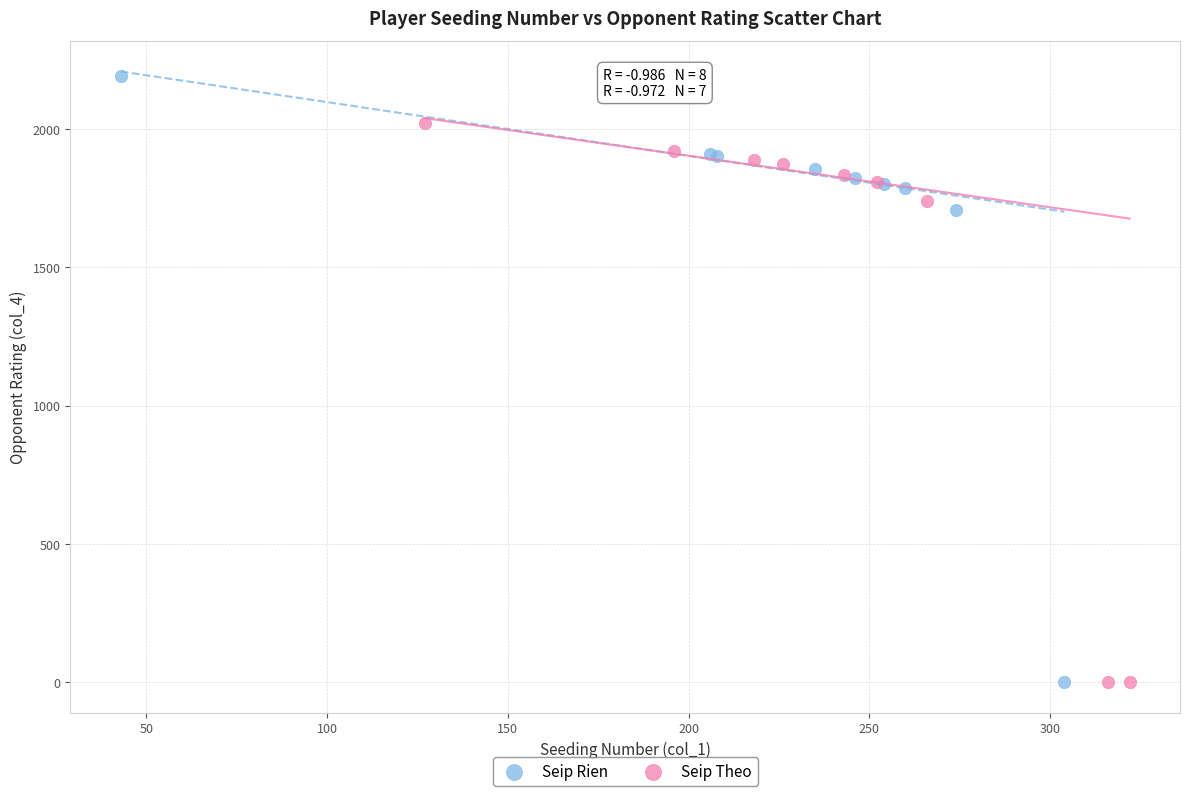

Which series reaches the maximum Y coordinate?

Seip Rien